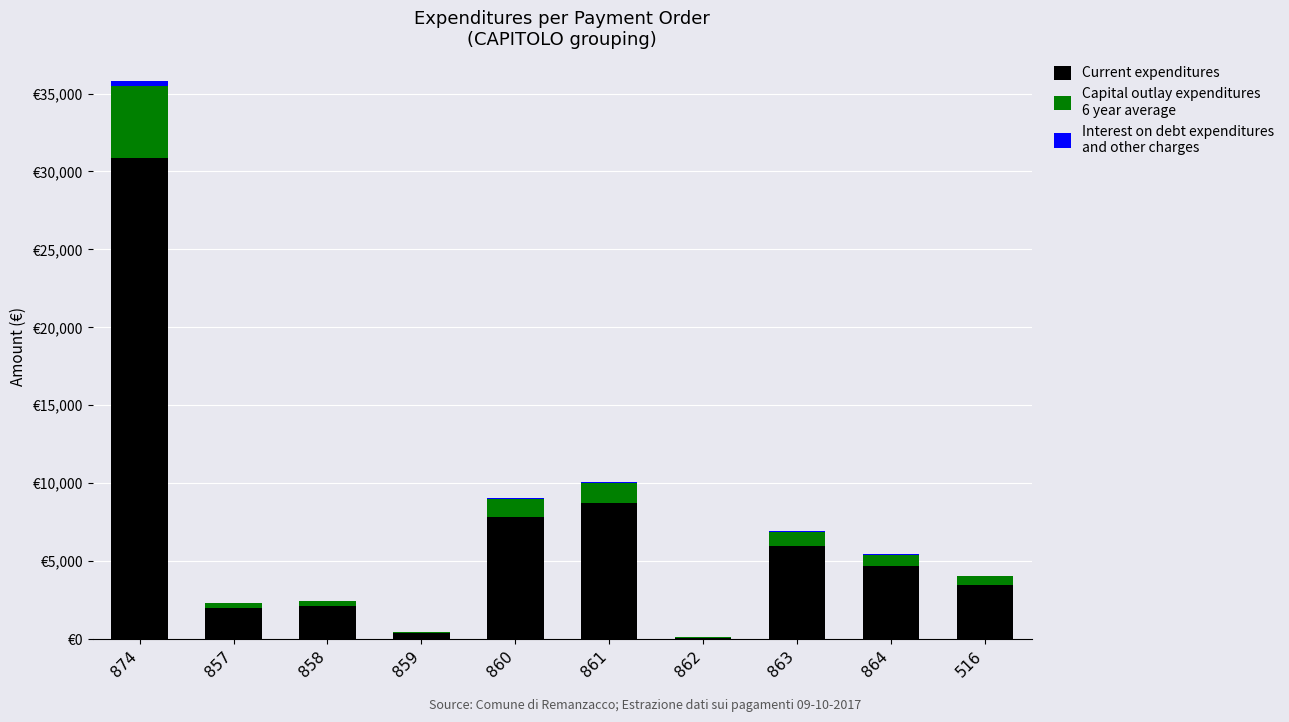

What is the total value across all series at 857?

2320.0